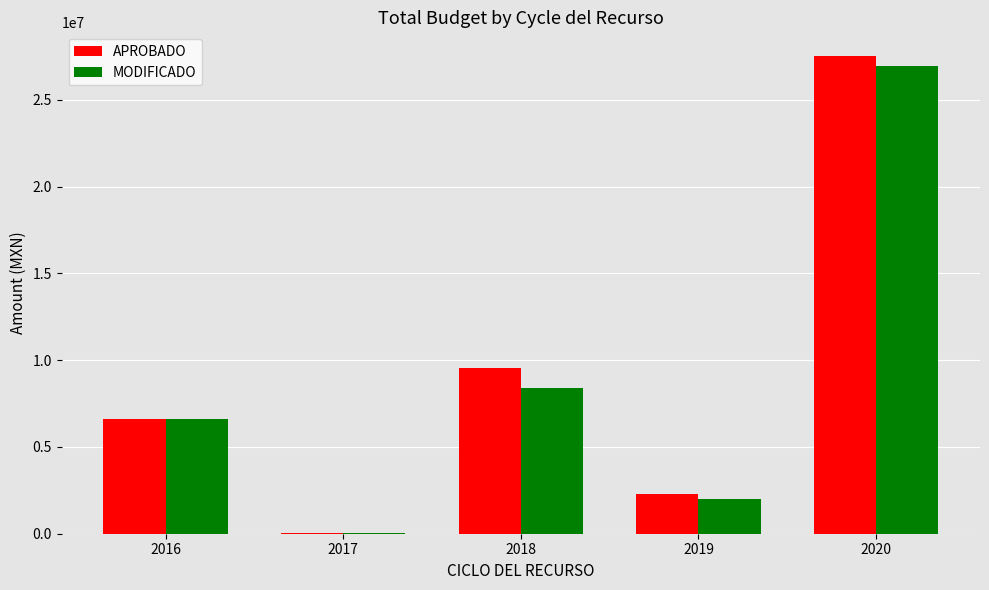

Reading right to left, list all the values displayed in this chart.

APROBADO: 2020=27522596.3	2019=2300000.0	2018=9523782.5	2017=24900.0	2016=6624710.0
MODIFICADO: 2020=26948551.6	2019=2001836.3	2018=8392120.0	2017=42818.7	2016=6607216.7